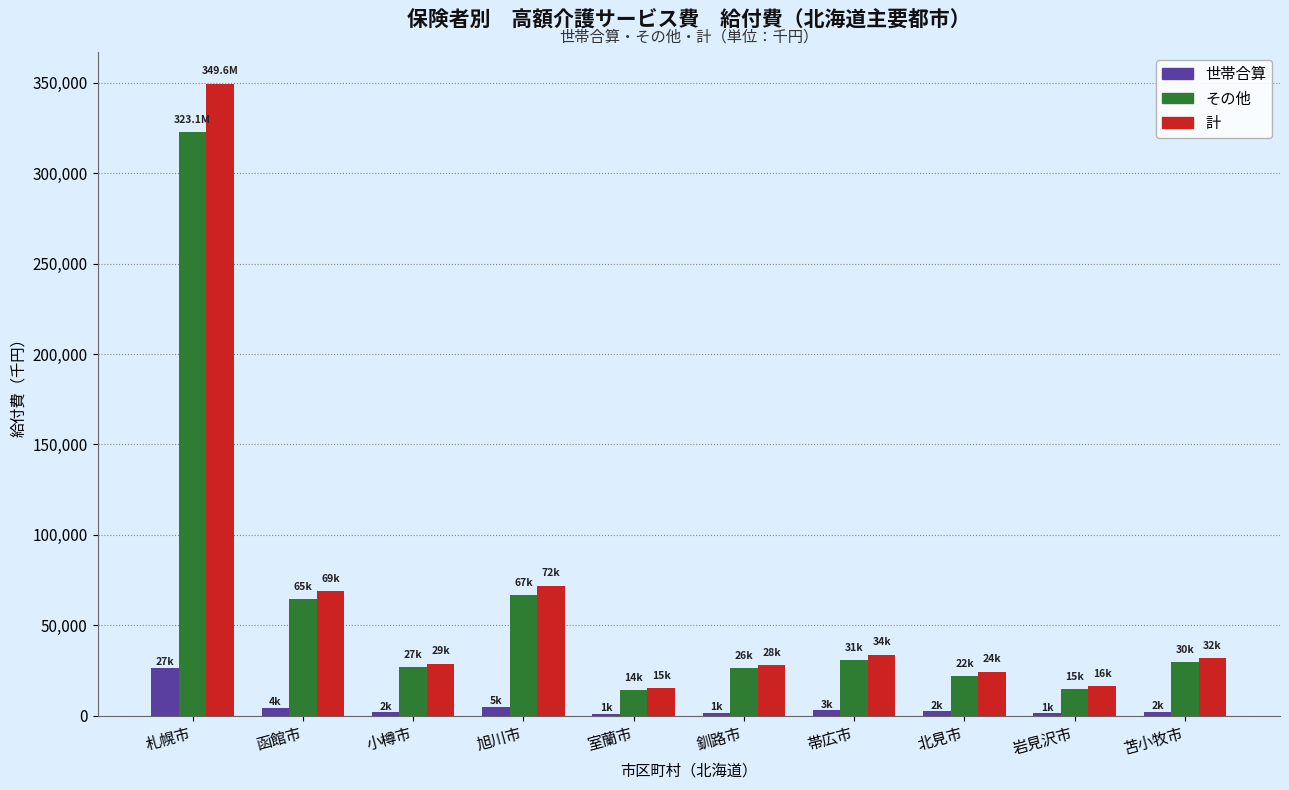

Which series has the largest total across all categories?

計